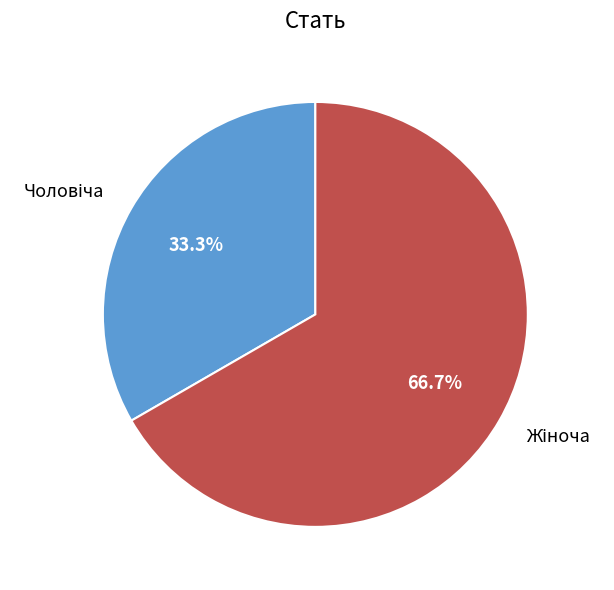

Is there a majority slice in this chart?

Yes